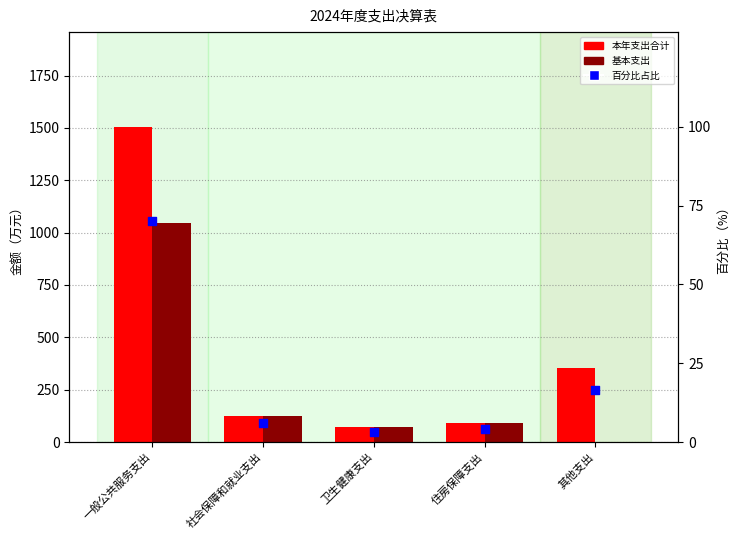

Which series reaches the minimum Y coordinate?

基本支出